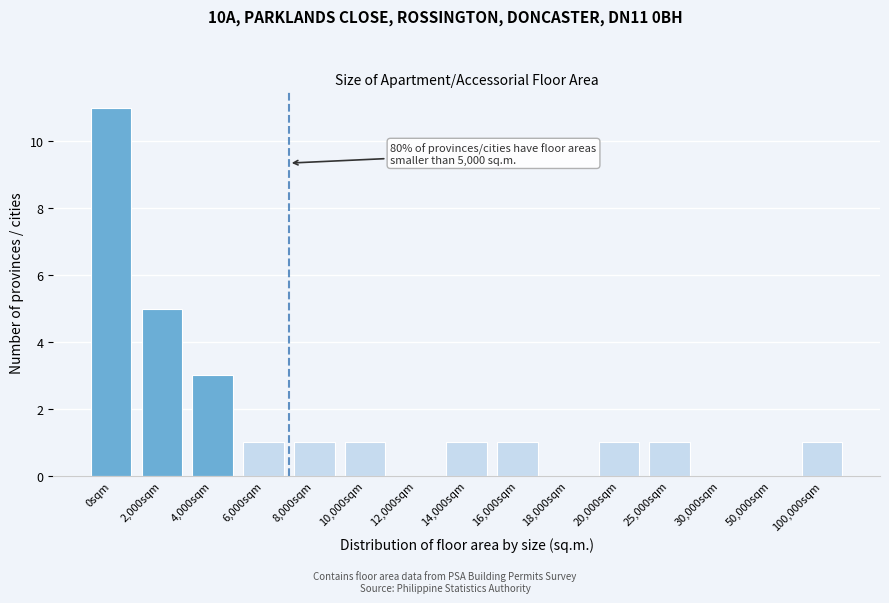

Reading left to right, list all the values displayed in this chart.

0sqm=11	2,000sqm=5	4,000sqm=3	6,000sqm=1	8,000sqm=1	10,000sqm=1	12,000sqm=0	14,000sqm=1	16,000sqm=1	18,000sqm=0	20,000sqm=1	25,000sqm=1	30,000sqm=0	50,000sqm=0	100,000sqm=1